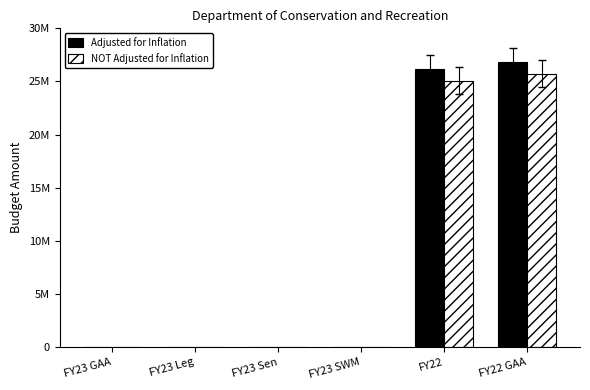

Which series changed the most between FY23 SWM and FY22 GAA?

Adjusted for Inflation